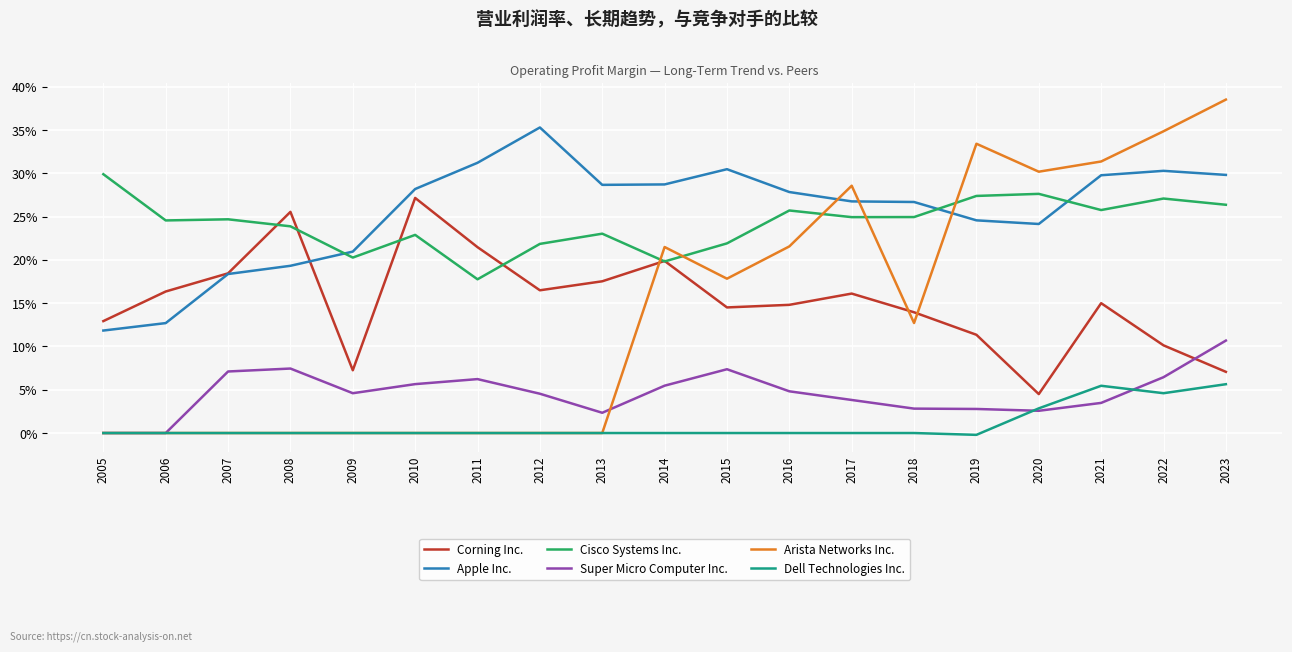

What are all the series names shown in the legend?

Corning Inc., Apple Inc., Cisco Systems Inc., Super Micro Computer Inc., Arista Networks Inc., Dell Technologies Inc.